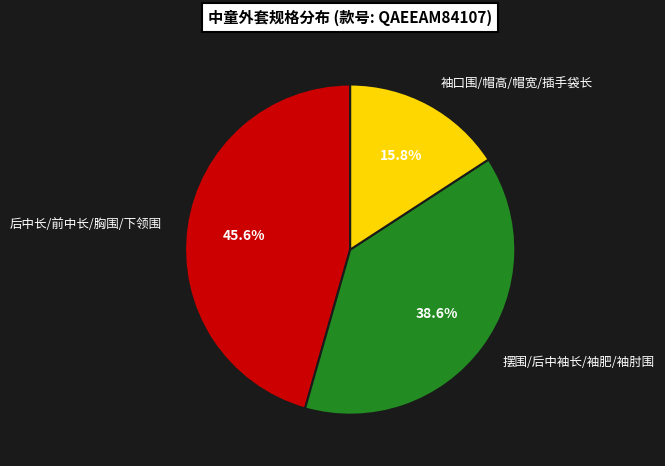

Rank the categories by value from lowest to highest.

袖口围/帽高/帽宽/插手袋长, 摆围/后中袖长/袖肥/袖肘围, 后中长/前中长/胸围/下领围